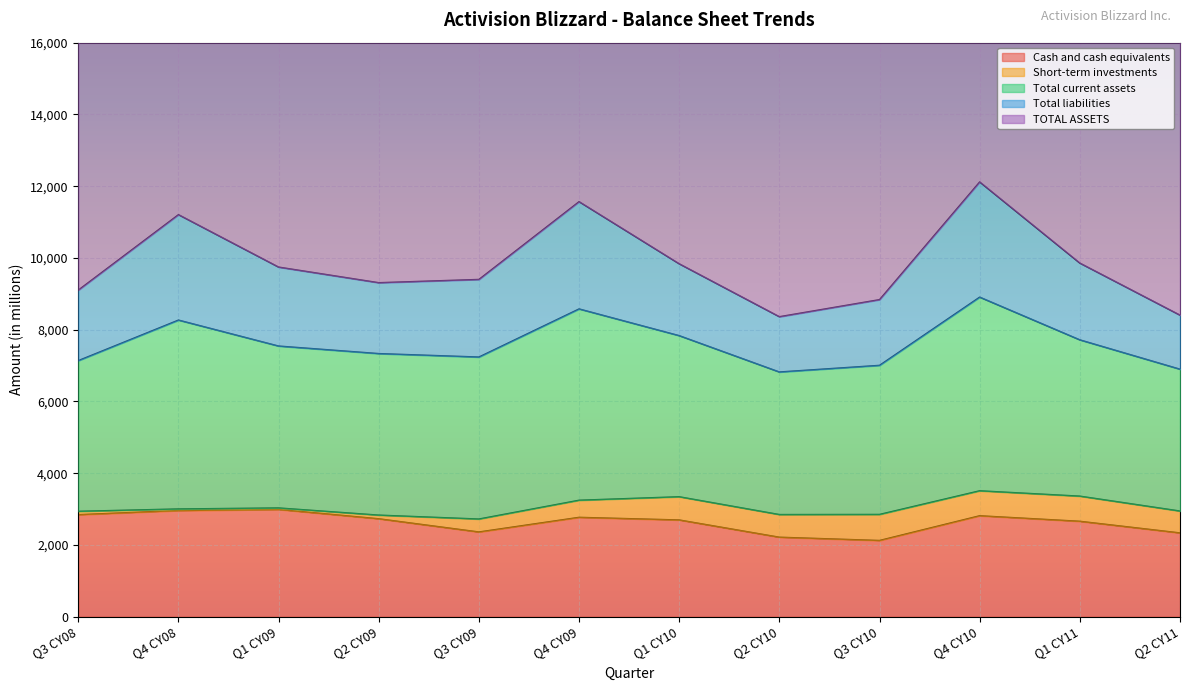

At which label does Short-term investments reach its minimum?

Q1 CY09